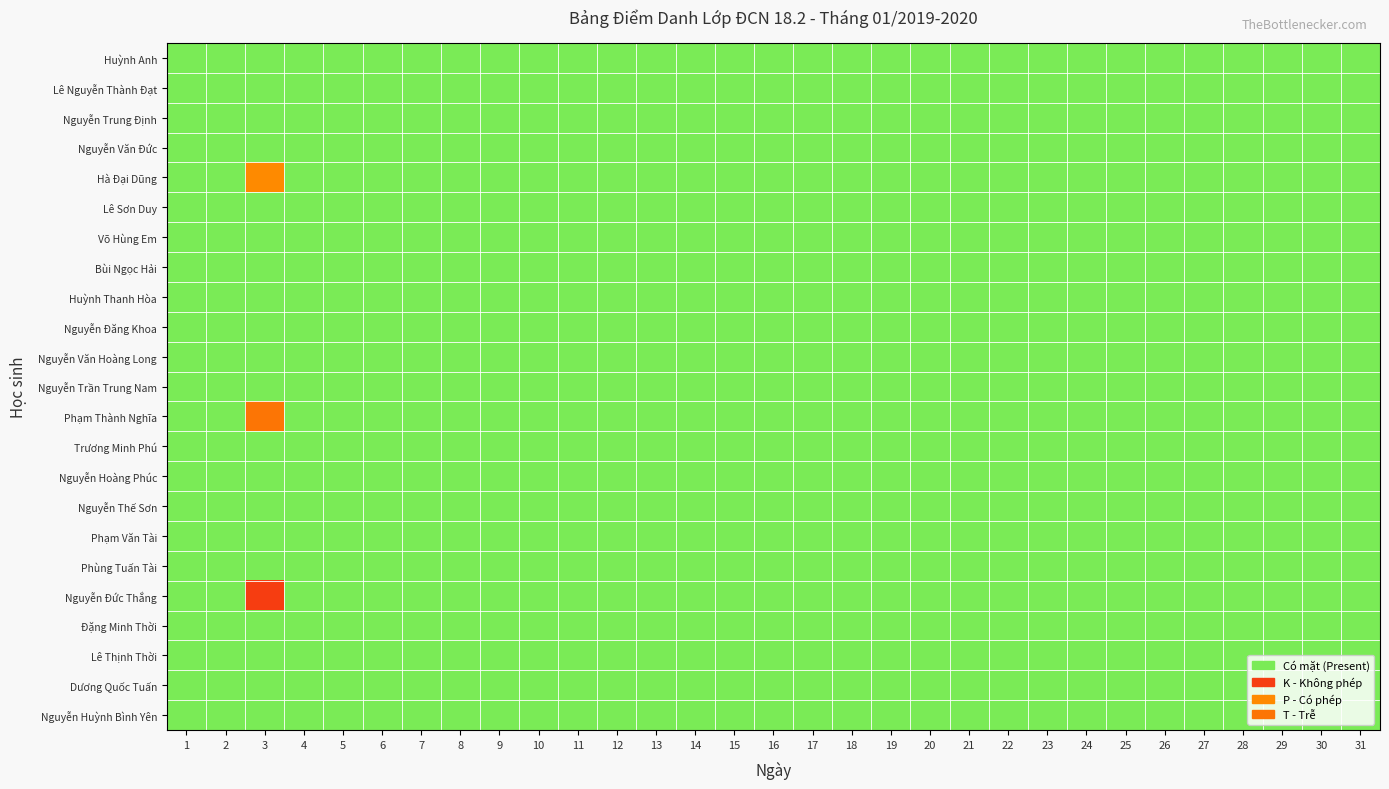

Reading right to left, transcribe all the data shown in this chart.

Huỳnh Anh: 31=0.5	30=0.5	29=0.5	28=0.5	27=0.5	26=0.5	25=0.5	24=0.5	23=0.5	22=0.5	21=0.5	20=0.5	19=0.5	18=0.5	17=0.5	16=0.5	15=0.5	14=0.5	13=0.5	12=0.5	11=0.5	10=0.5	9=0.5	8=0.5	7=0.5	6=0.5	5=0.5	4=0.5	3=0.5	2=0.5	1=0.5
Lê Nguyễn Thành Đạt: 31=0.5	30=0.5	29=0.5	28=0.5	27=0.5	26=0.5	25=0.5	24=0.5	23=0.5	22=0.5	21=0.5	20=0.5	19=0.5	18=0.5	17=0.5	16=0.5	15=0.5	14=0.5	13=0.5	12=0.5	11=0.5	10=0.5	9=0.5	8=0.5	7=0.5	6=0.5	5=0.5	4=0.5	3=0.5	2=0.5	1=0.5
Nguyễn Trung Định: 31=0.5	30=0.5	29=0.5	28=0.5	27=0.5	26=0.5	25=0.5	24=0.5	23=0.5	22=0.5	21=0.5	20=0.5	19=0.5	18=0.5	17=0.5	16=0.5	15=0.5	14=0.5	13=0.5	12=0.5	11=0.5	10=0.5	9=0.5	8=0.5	7=0.5	6=0.5	5=0.5	4=0.5	3=0.5	2=0.5	1=0.5
Nguyễn Văn Đức: 31=0.5	30=0.5	29=0.5	28=0.5	27=0.5	26=0.5	25=0.5	24=0.5	23=0.5	22=0.5	21=0.5	20=0.5	19=0.5	18=0.5	17=0.5	16=0.5	15=0.5	14=0.5	13=0.5	12=0.5	11=0.5	10=0.5	9=0.5	8=0.5	7=0.5	6=0.5	5=0.5	4=0.5	3=0.5	2=0.5	1=0.5
Hà Đại Dũng: 31=0.5	30=0.5	29=0.5	28=0.5	27=0.5	26=0.5	25=0.5	24=0.5	23=0.5	22=0.5	21=0.5	20=0.5	19=0.5	18=0.5	17=0.5	16=0.5	15=0.5	14=0.5	13=0.5	12=0.5	11=0.5	10=0.5	9=0.5	8=0.5	7=0.5	6=0.5	5=0.5	4=0.5	3=0.9	2=0.5	1=0.5
Lê Sơn Duy: 31=0.5	30=0.5	29=0.5	28=0.5	27=0.5	26=0.5	25=0.5	24=0.5	23=0.5	22=0.5	21=0.5	20=0.5	19=0.5	18=0.5	17=0.5	16=0.5	15=0.5	14=0.5	13=0.5	12=0.5	11=0.5	10=0.5	9=0.5	8=0.5	7=0.5	6=0.5	5=0.5	4=0.5	3=0.5	2=0.5	1=0.5
Võ Hùng Em: 31=0.5	30=0.5	29=0.5	28=0.5	27=0.5	26=0.5	25=0.5	24=0.5	23=0.5	22=0.5	21=0.5	20=0.5	19=0.5	18=0.5	17=0.5	16=0.5	15=0.5	14=0.5	13=0.5	12=0.5	11=0.5	10=0.5	9=0.5	8=0.5	7=0.5	6=0.5	5=0.5	4=0.5	3=0.5	2=0.5	1=0.5
Bùi Ngọc Hải: 31=0.5	30=0.5	29=0.5	28=0.5	27=0.5	26=0.5	25=0.5	24=0.5	23=0.5	22=0.5	21=0.5	20=0.5	19=0.5	18=0.5	17=0.5	16=0.5	15=0.5	14=0.5	13=0.5	12=0.5	11=0.5	10=0.5	9=0.5	8=0.5	7=0.5	6=0.5	5=0.5	4=0.5	3=0.5	2=0.5	1=0.5
Huỳnh Thanh Hòa: 31=0.5	30=0.5	29=0.5	28=0.5	27=0.5	26=0.5	25=0.5	24=0.5	23=0.5	22=0.5	21=0.5	20=0.5	19=0.5	18=0.5	17=0.5	16=0.5	15=0.5	14=0.5	13=0.5	12=0.5	11=0.5	10=0.5	9=0.5	8=0.5	7=0.5	6=0.5	5=0.5	4=0.5	3=0.5	2=0.5	1=0.5
Nguyễn Đăng Khoa: 31=0.5	30=0.5	29=0.5	28=0.5	27=0.5	26=0.5	25=0.5	24=0.5	23=0.5	22=0.5	21=0.5	20=0.5	19=0.5	18=0.5	17=0.5	16=0.5	15=0.5	14=0.5	13=0.5	12=0.5	11=0.5	10=0.5	9=0.5	8=0.5	7=0.5	6=0.5	5=0.5	4=0.5	3=0.5	2=0.5	1=0.5
Nguyễn Văn Hoàng Long: 31=0.5	30=0.5	29=0.5	28=0.5	27=0.5	26=0.5	25=0.5	24=0.5	23=0.5	22=0.5	21=0.5	20=0.5	19=0.5	18=0.5	17=0.5	16=0.5	15=0.5	14=0.5	13=0.5	12=0.5	11=0.5	10=0.5	9=0.5	8=0.5	7=0.5	6=0.5	5=0.5	4=0.5	3=0.5	2=0.5	1=0.5
Nguyễn Trần Trung Nam: 31=0.5	30=0.5	29=0.5	28=0.5	27=0.5	26=0.5	25=0.5	24=0.5	23=0.5	22=0.5	21=0.5	20=0.5	19=0.5	18=0.5	17=0.5	16=0.5	15=0.5	14=0.5	13=0.5	12=0.5	11=0.5	10=0.5	9=0.5	8=0.5	7=0.5	6=0.5	5=0.5	4=0.5	3=0.5	2=0.5	1=0.5
Phạm Thành Nghĩa: 31=0.5	30=0.5	29=0.5	28=0.5	27=0.5	26=0.5	25=0.5	24=0.5	23=0.5	22=0.5	21=0.5	20=0.5	19=0.5	18=0.5	17=0.5	16=0.5	15=0.5	14=0.5	13=0.5	12=0.5	11=0.5	10=0.5	9=0.5	8=0.5	7=0.5	6=0.5	5=0.5	4=0.5	3=0.2	2=0.5	1=0.5
Trương Minh Phú: 31=0.5	30=0.5	29=0.5	28=0.5	27=0.5	26=0.5	25=0.5	24=0.5	23=0.5	22=0.5	21=0.5	20=0.5	19=0.5	18=0.5	17=0.5	16=0.5	15=0.5	14=0.5	13=0.5	12=0.5	11=0.5	10=0.5	9=0.5	8=0.5	7=0.5	6=0.5	5=0.5	4=0.5	3=0.5	2=0.5	1=0.5
Nguyễn Hoàng Phúc: 31=0.5	30=0.5	29=0.5	28=0.5	27=0.5	26=0.5	25=0.5	24=0.5	23=0.5	22=0.5	21=0.5	20=0.5	19=0.5	18=0.5	17=0.5	16=0.5	15=0.5	14=0.5	13=0.5	12=0.5	11=0.5	10=0.5	9=0.5	8=0.5	7=0.5	6=0.5	5=0.5	4=0.5	3=0.5	2=0.5	1=0.5
Nguyễn Thế Sơn: 31=0.5	30=0.5	29=0.5	28=0.5	27=0.5	26=0.5	25=0.5	24=0.5	23=0.5	22=0.5	21=0.5	20=0.5	19=0.5	18=0.5	17=0.5	16=0.5	15=0.5	14=0.5	13=0.5	12=0.5	11=0.5	10=0.5	9=0.5	8=0.5	7=0.5	6=0.5	5=0.5	4=0.5	3=0.5	2=0.5	1=0.5
Phạm Văn Tài: 31=0.5	30=0.5	29=0.5	28=0.5	27=0.5	26=0.5	25=0.5	24=0.5	23=0.5	22=0.5	21=0.5	20=0.5	19=0.5	18=0.5	17=0.5	16=0.5	15=0.5	14=0.5	13=0.5	12=0.5	11=0.5	10=0.5	9=0.5	8=0.5	7=0.5	6=0.5	5=0.5	4=0.5	3=0.5	2=0.5	1=0.5
Phùng Tuấn Tài: 31=0.5	30=0.5	29=0.5	28=0.5	27=0.5	26=0.5	25=0.5	24=0.5	23=0.5	22=0.5	21=0.5	20=0.5	19=0.5	18=0.5	17=0.5	16=0.5	15=0.5	14=0.5	13=0.5	12=0.5	11=0.5	10=0.5	9=0.5	8=0.5	7=0.5	6=0.5	5=0.5	4=0.5	3=0.5	2=0.5	1=0.5
Nguyễn Đức Thắng: 31=0.5	30=0.5	29=0.5	28=0.5	27=0.5	26=0.5	25=0.5	24=0.5	23=0.5	22=0.5	21=0.5	20=0.5	19=0.5	18=0.5	17=0.5	16=0.5	15=0.5	14=0.5	13=0.5	12=0.5	11=0.5	10=0.5	9=0.5	8=0.5	7=0.5	6=0.5	5=0.5	4=0.5	3=0.1	2=0.5	1=0.5
Đặng Minh Thời: 31=0.5	30=0.5	29=0.5	28=0.5	27=0.5	26=0.5	25=0.5	24=0.5	23=0.5	22=0.5	21=0.5	20=0.5	19=0.5	18=0.5	17=0.5	16=0.5	15=0.5	14=0.5	13=0.5	12=0.5	11=0.5	10=0.5	9=0.5	8=0.5	7=0.5	6=0.5	5=0.5	4=0.5	3=0.5	2=0.5	1=0.5
Lê Thịnh Thời: 31=0.5	30=0.5	29=0.5	28=0.5	27=0.5	26=0.5	25=0.5	24=0.5	23=0.5	22=0.5	21=0.5	20=0.5	19=0.5	18=0.5	17=0.5	16=0.5	15=0.5	14=0.5	13=0.5	12=0.5	11=0.5	10=0.5	9=0.5	8=0.5	7=0.5	6=0.5	5=0.5	4=0.5	3=0.5	2=0.5	1=0.5
Dương Quốc Tuấn: 31=0.5	30=0.5	29=0.5	28=0.5	27=0.5	26=0.5	25=0.5	24=0.5	23=0.5	22=0.5	21=0.5	20=0.5	19=0.5	18=0.5	17=0.5	16=0.5	15=0.5	14=0.5	13=0.5	12=0.5	11=0.5	10=0.5	9=0.5	8=0.5	7=0.5	6=0.5	5=0.5	4=0.5	3=0.5	2=0.5	1=0.5
Nguyễn Huỳnh Bình Yên: 31=0.5	30=0.5	29=0.5	28=0.5	27=0.5	26=0.5	25=0.5	24=0.5	23=0.5	22=0.5	21=0.5	20=0.5	19=0.5	18=0.5	17=0.5	16=0.5	15=0.5	14=0.5	13=0.5	12=0.5	11=0.5	10=0.5	9=0.5	8=0.5	7=0.5	6=0.5	5=0.5	4=0.5	3=0.5	2=0.5	1=0.5